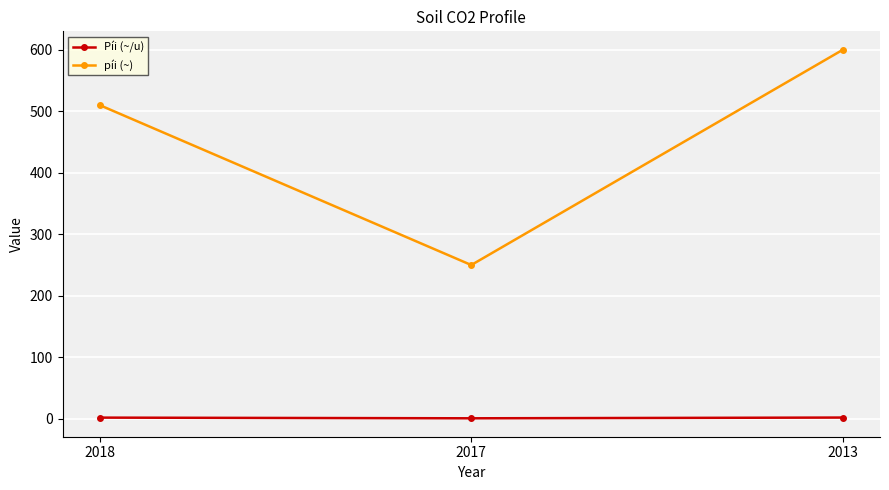

True or false: píi (~) has a value of 510.0 at 2018.

True